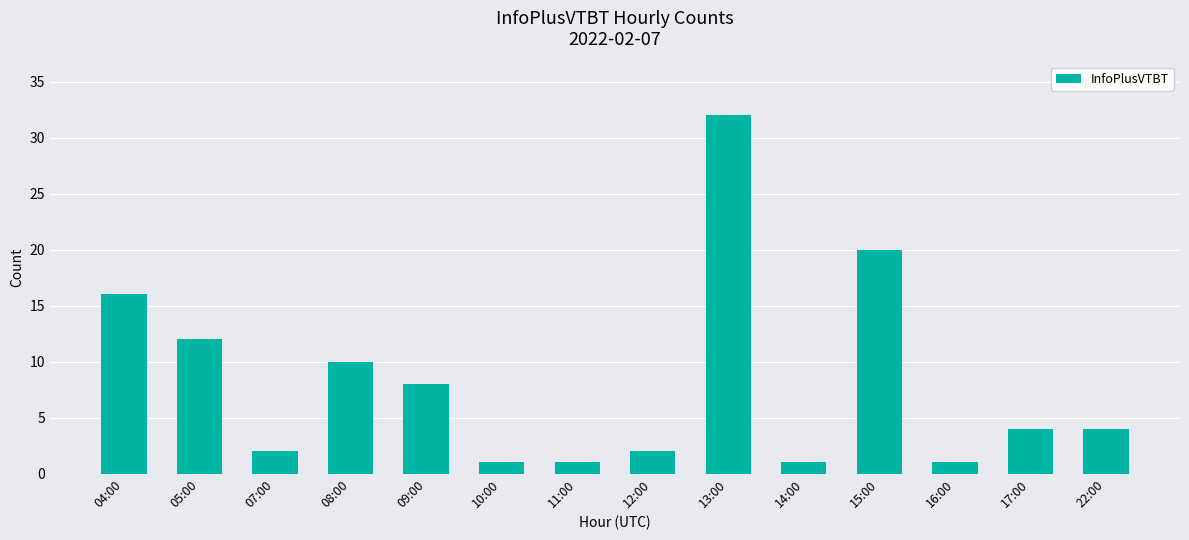

What is the difference between the maximum and minimum values?

31